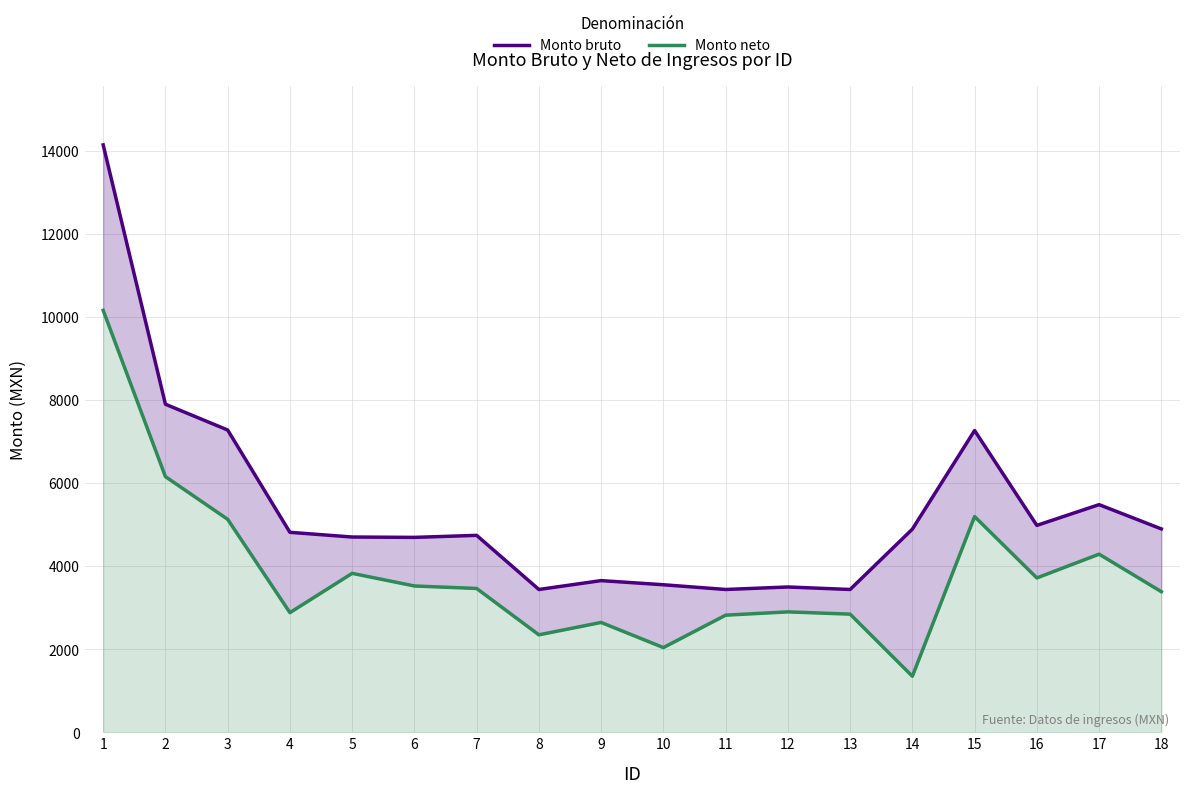

At which category is the sum across all series the highest?

1